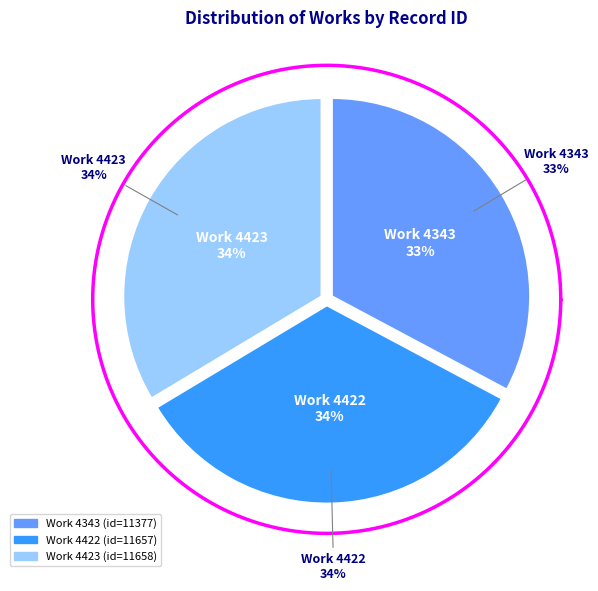

Rank the categories by value from highest to lowest.

4423, 4422, 4343